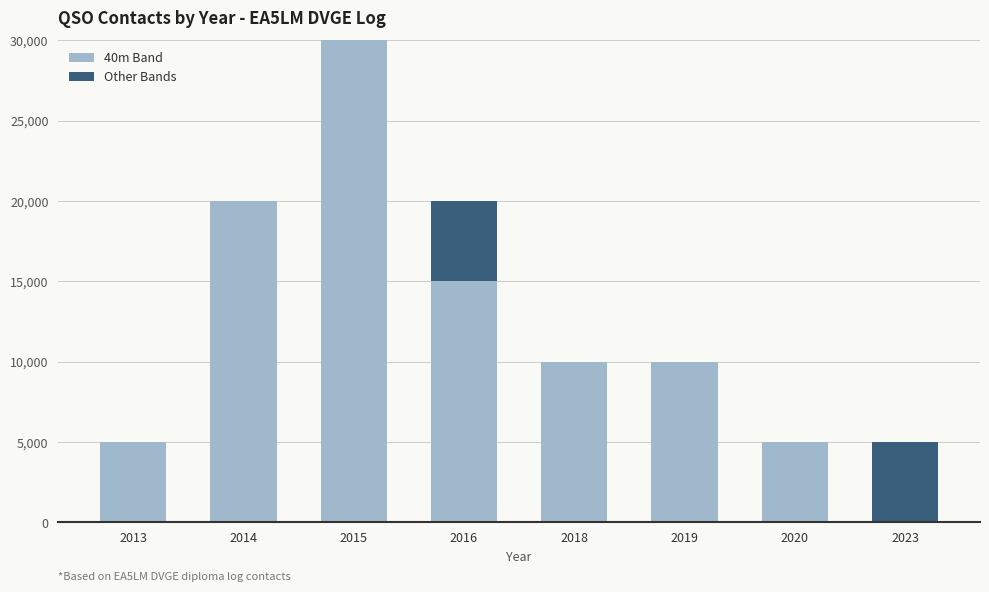

Are the bars horizontal?

No